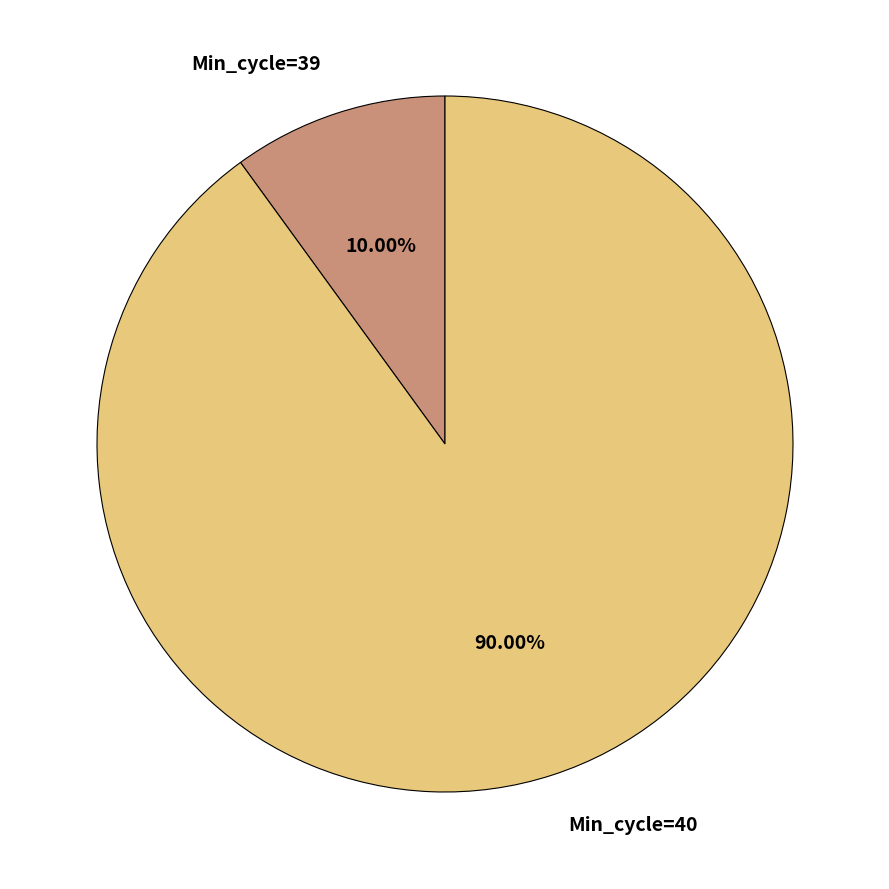

Is the sum of Min_cycle=39 and Min_cycle=40 greater than half?

Yes